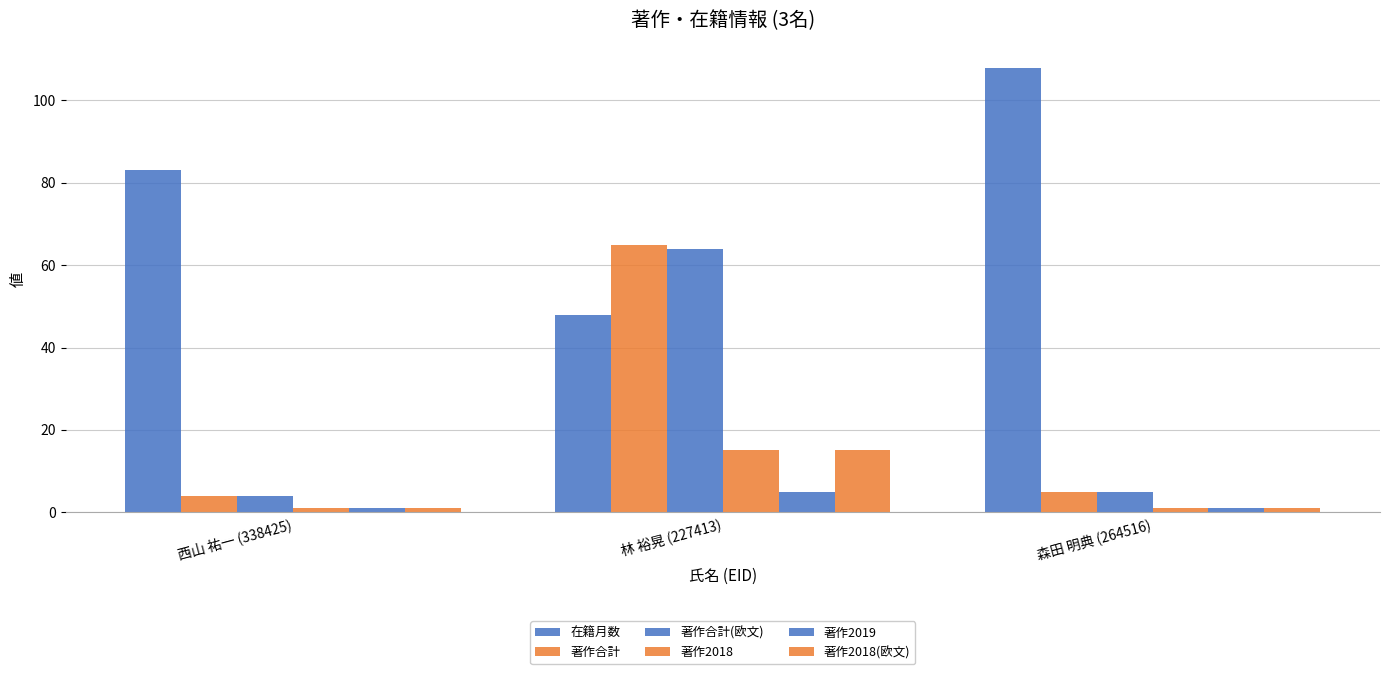

What position from the right is 西山 祐一 (338425)?

3